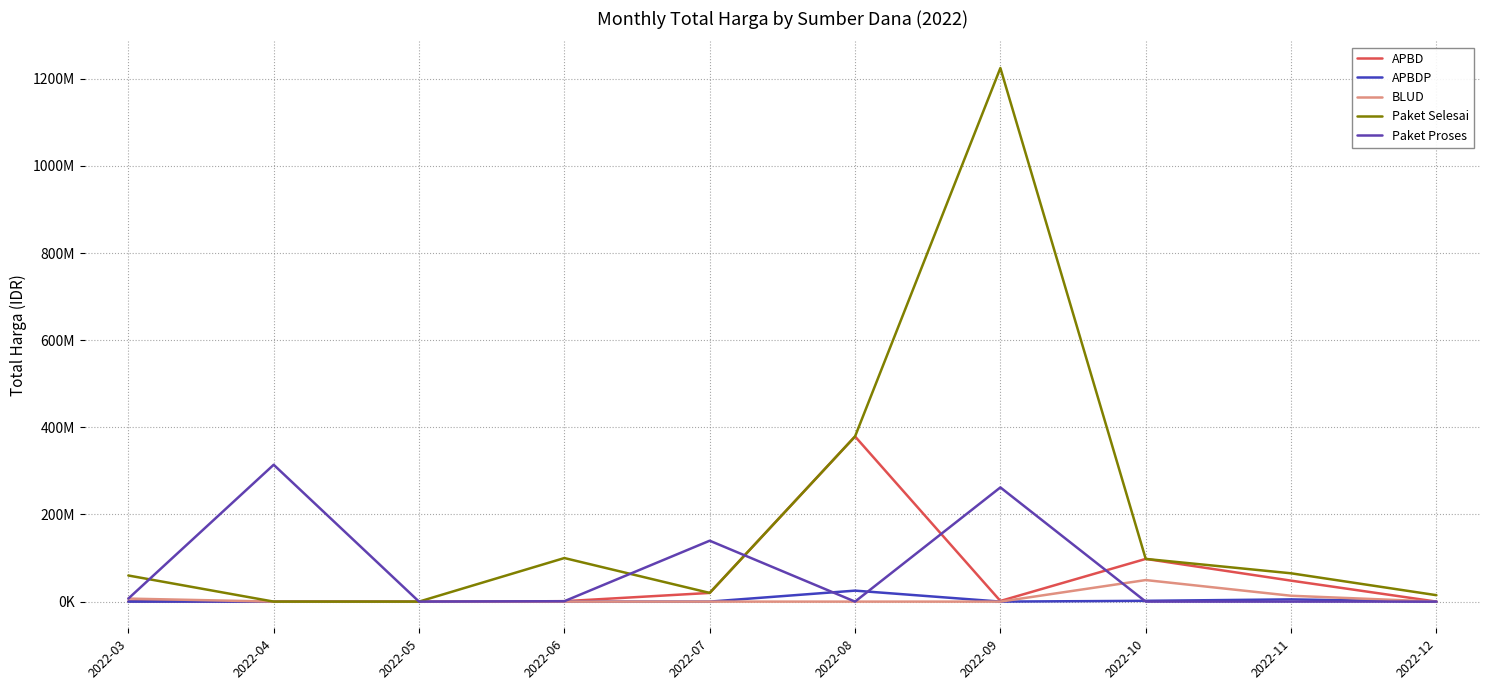

True or false: BLUD has a value of 0 at 2022-07.

True